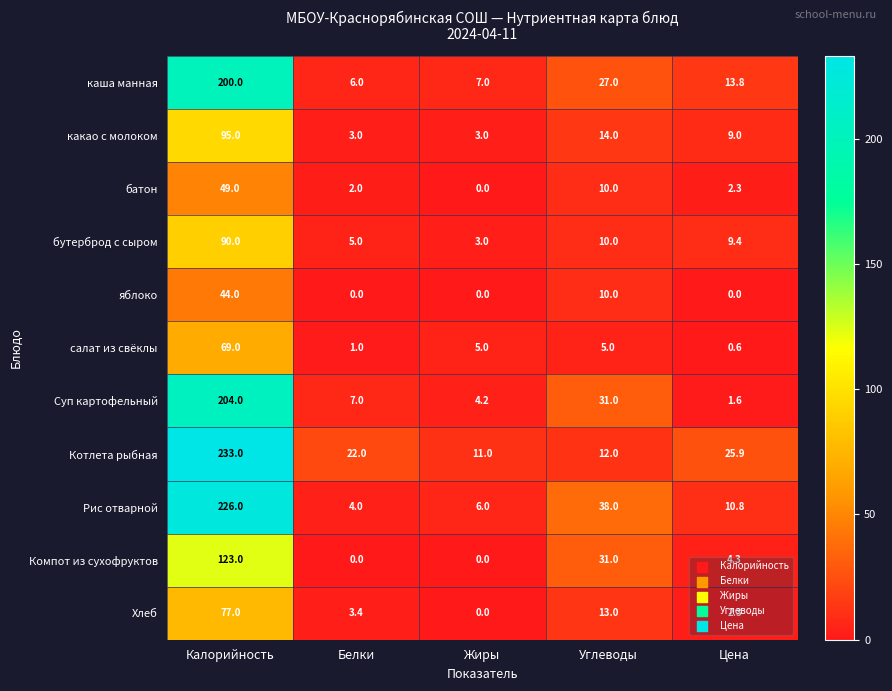

Which series has the largest total across all categories?

Котлета рыбная